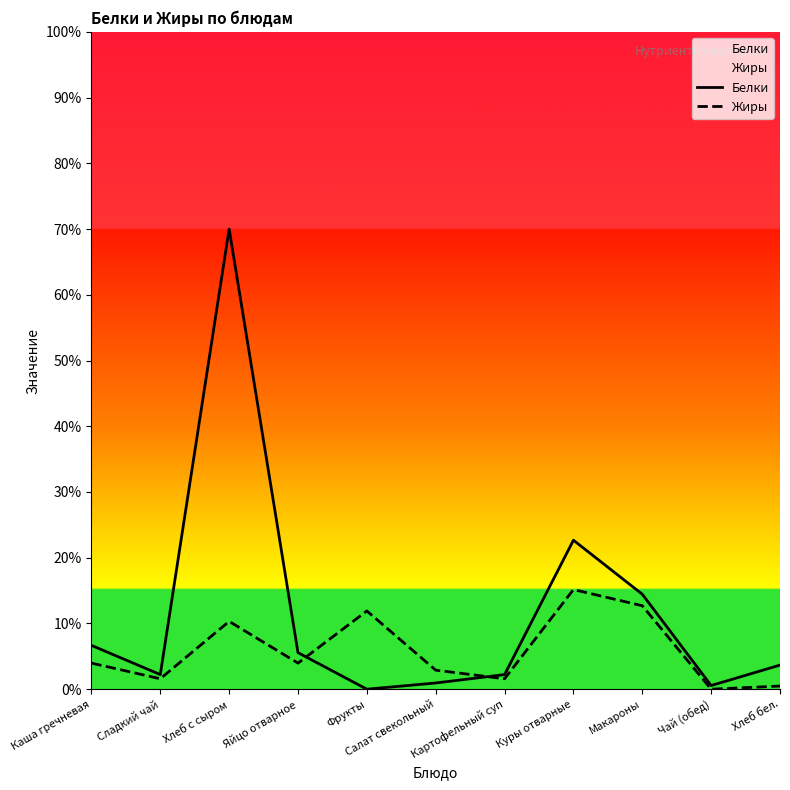

Where is Белки nearest to the value 35?

Куры отварные